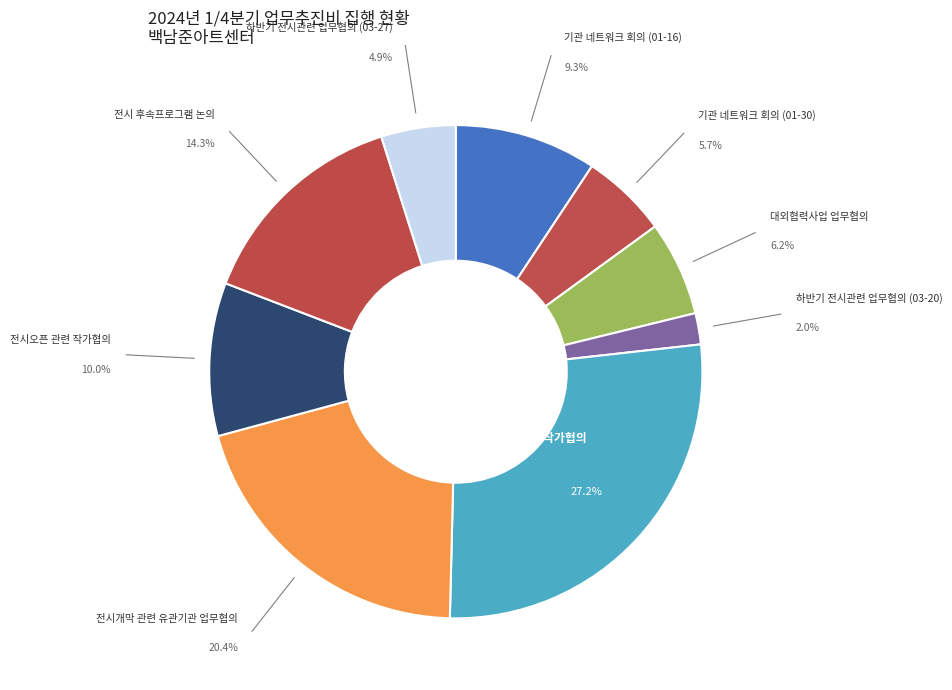

Does any single category account for the majority?

No